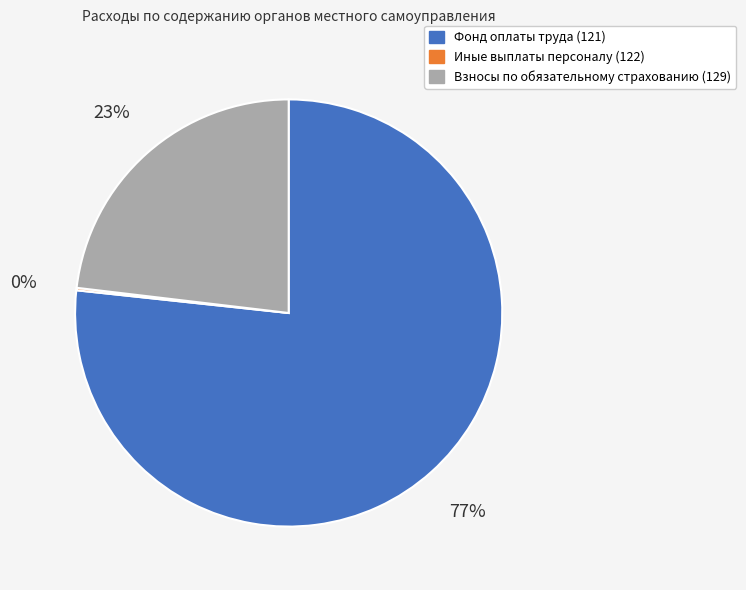

To the nearest percent, what percentage of the pie is Фонд оплаты труда (121)?

77%